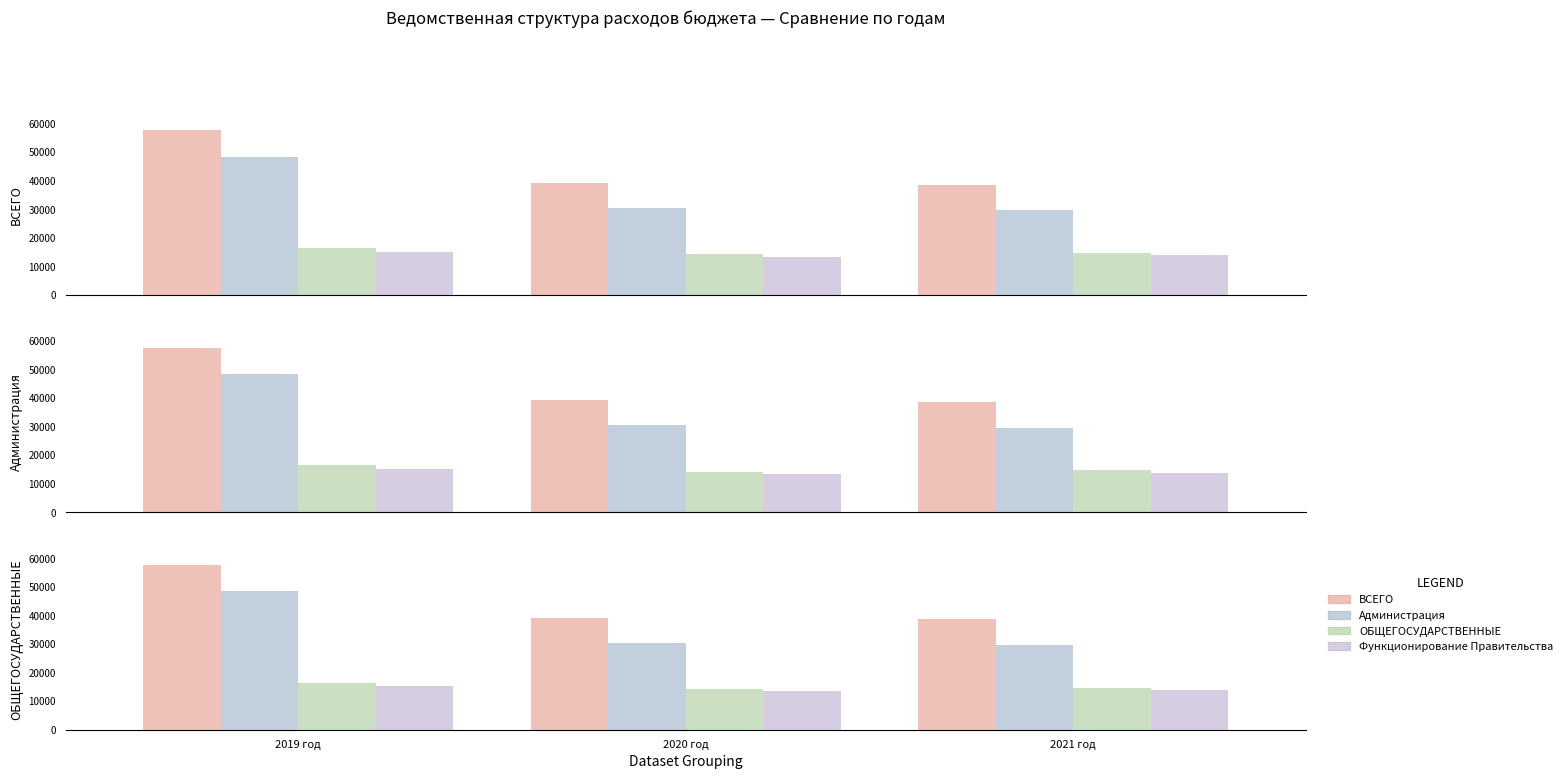

At how many categories does at least one series exceed 46779?

1